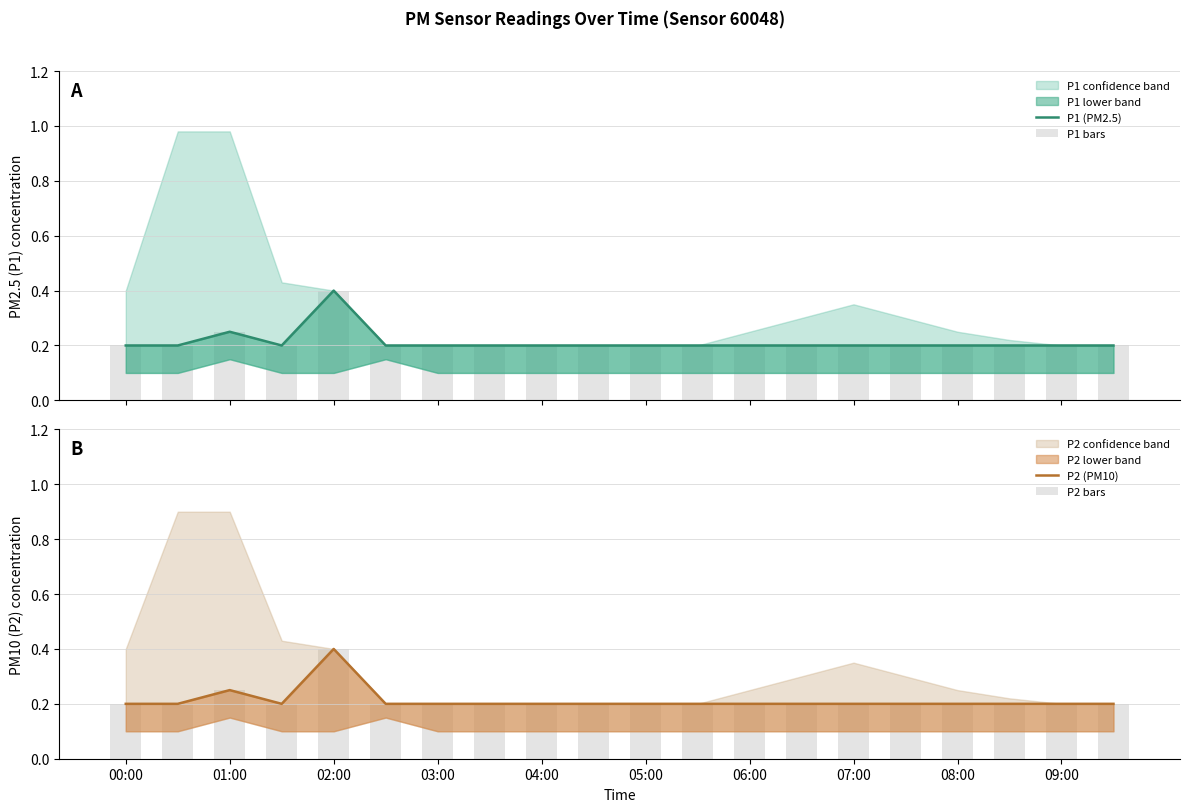

What position from the left is 01:00?

2